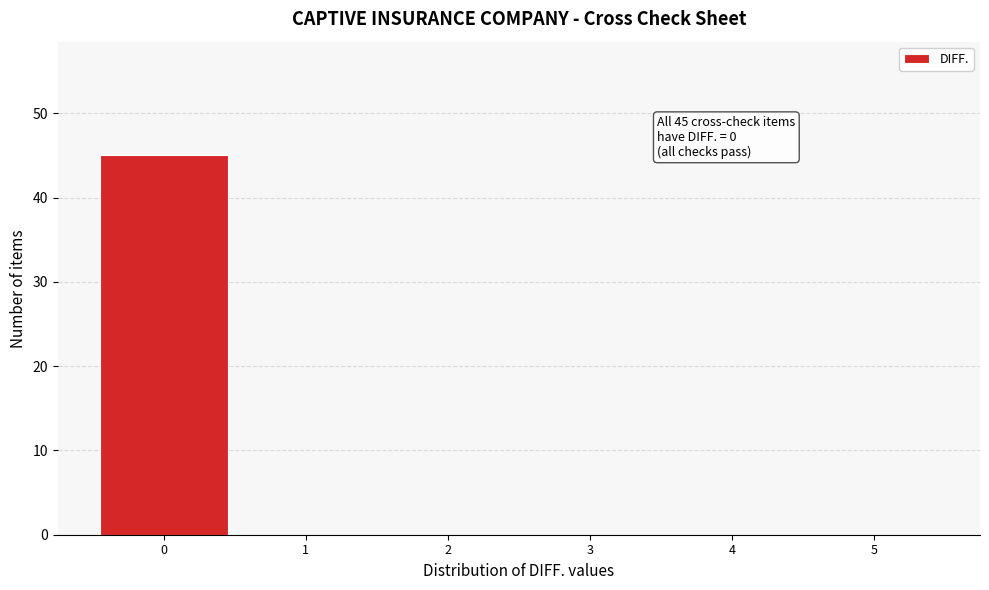

Which range on the x-axis has the tallest bar?

-0.5 to 0.5